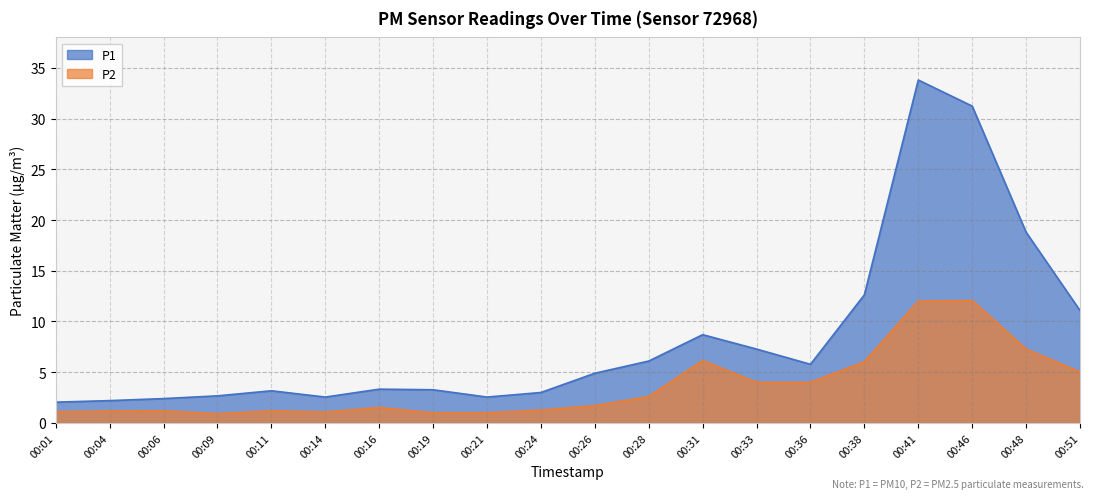

True or false: P2 has more than 1 points higher than both neighbors.

True